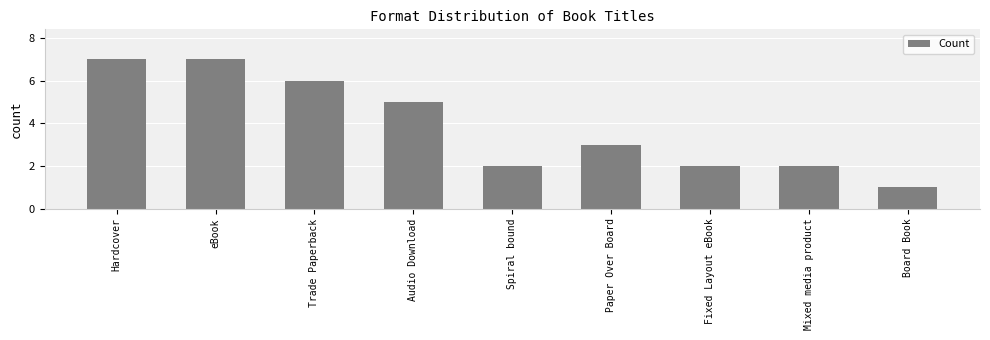

The value at Mixed media product is 1. True or false?

False